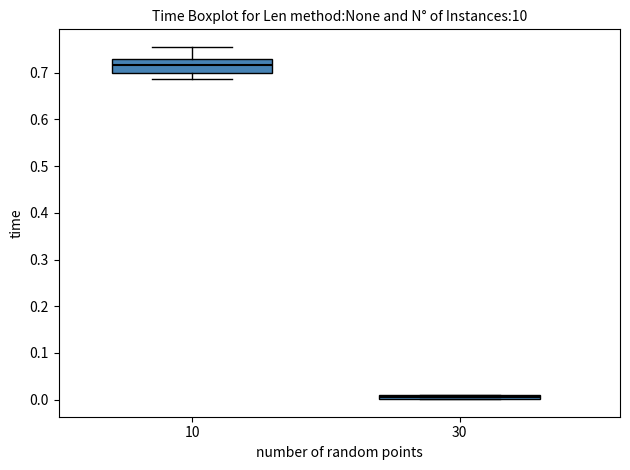

Which box is the tallest, from its lower edge to its upper edge?

10